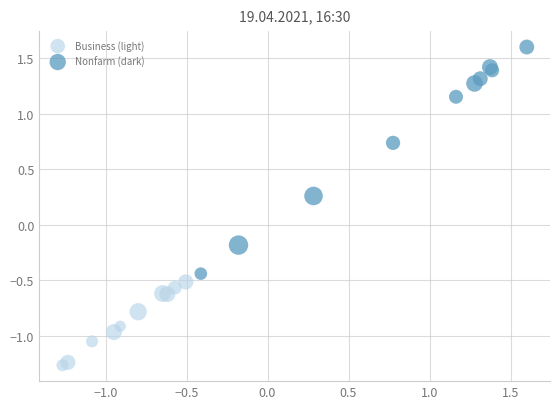

Which series has the widest spread of Y values?

Nonfarm (dark)